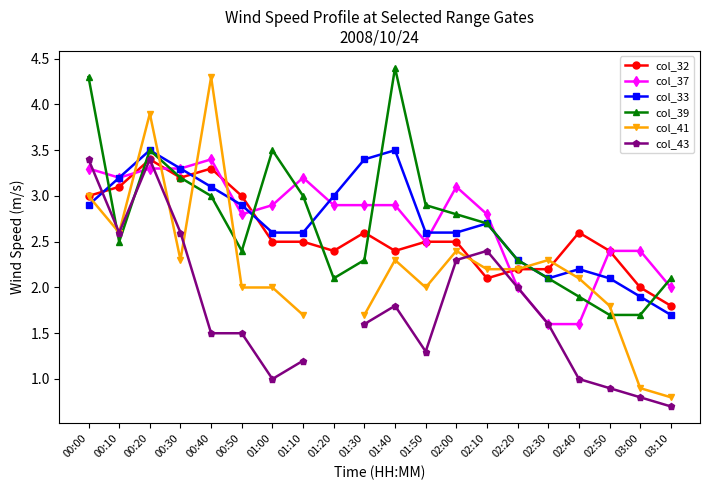

What is the maximum value for col_41?

4.3